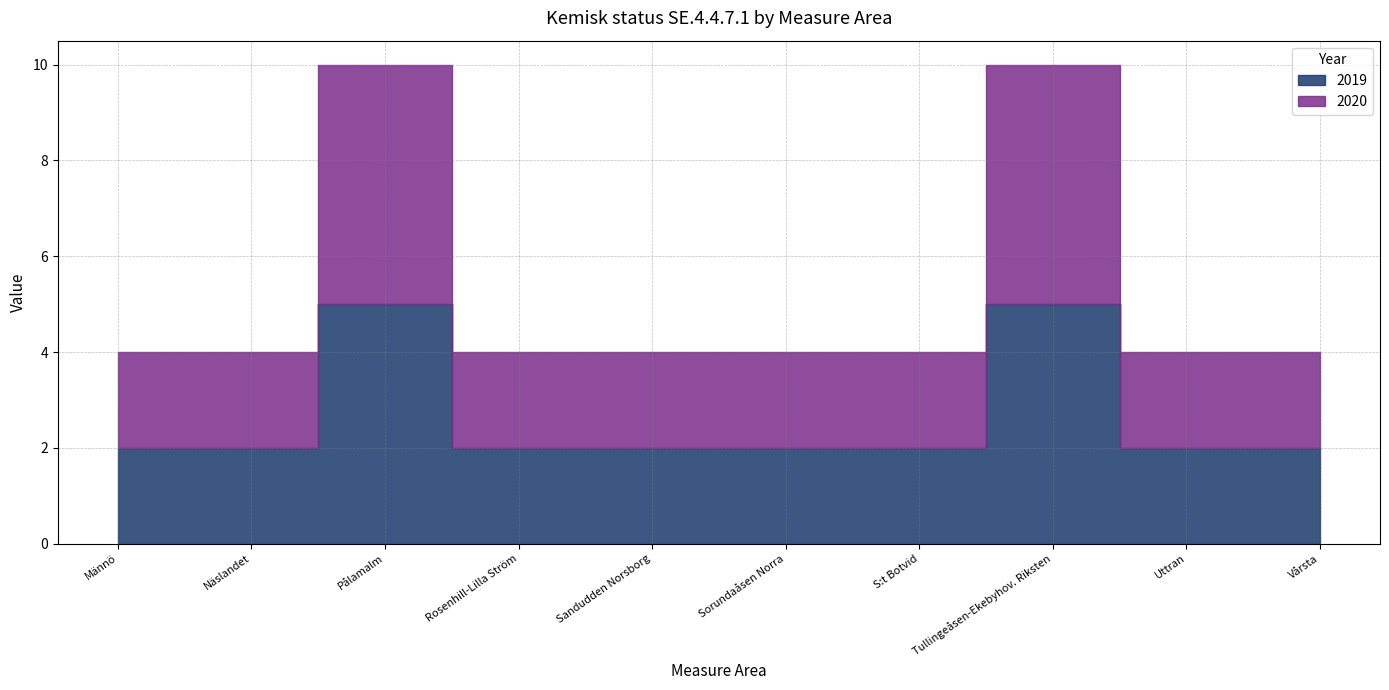

Reading left to right, list all the values displayed in this chart.

2019: Männö=2	Näslandet=2	Pålamalm=5	Rosenhill-Lilla Ström=2	Sandudden Norsborg=2	Sorundaåsen Norra=2	S:t Botvid=2	Tullingeåsen-Ekebyhov. Riksten=5	Uttran=2	Vårsta=2
2020: Männö=2	Näslandet=2	Pålamalm=5	Rosenhill-Lilla Ström=2	Sandudden Norsborg=2	Sorundaåsen Norra=2	S:t Botvid=2	Tullingeåsen-Ekebyhov. Riksten=5	Uttran=2	Vårsta=2